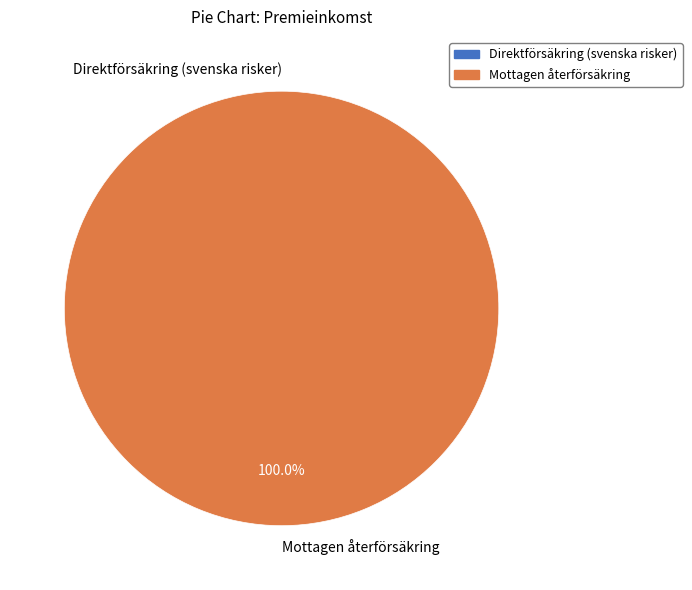

Do Direktförsäkring (svenska risker) and Mottagen återförsäkring together represent more than half of the pie?

Yes